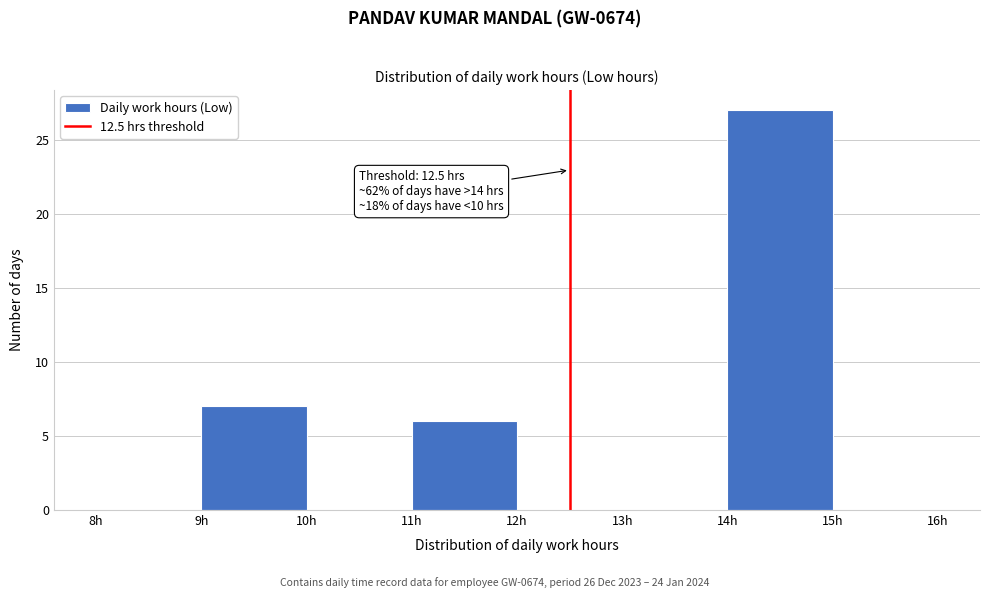

Which range on the x-axis has the tallest bar?

14 to 15